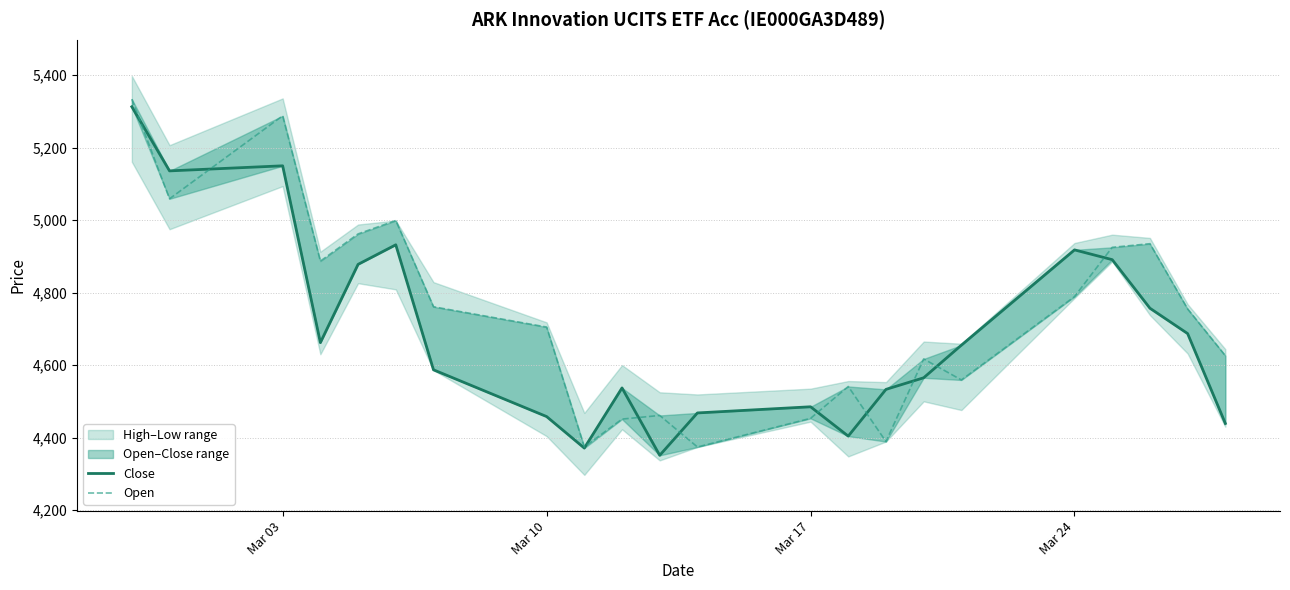

Rank the series by their average value, from lowest to highest.

Close, Open